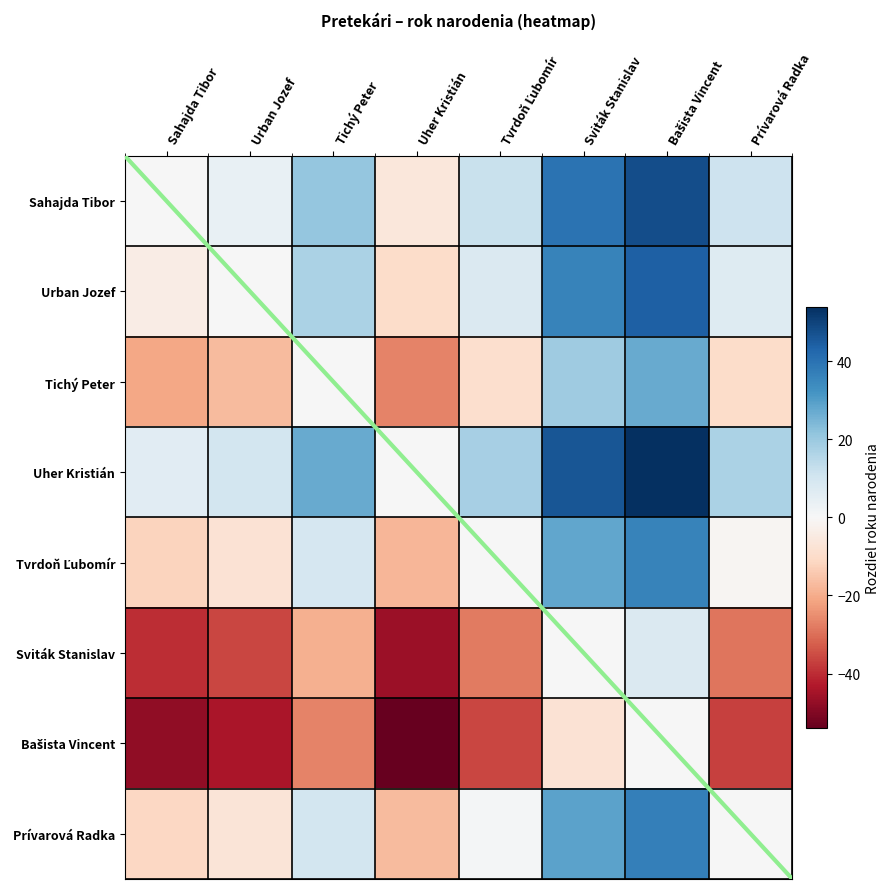

What is the sum of the Uher Kristián values at Sviták Stanislav and Bašista Vincent?

100